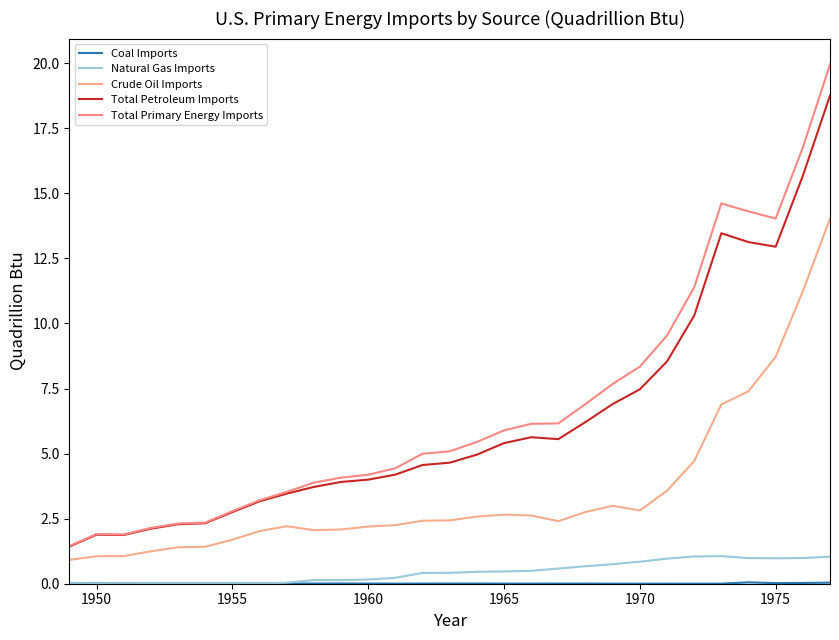

Is this an area chart (filled region under the line)?

No